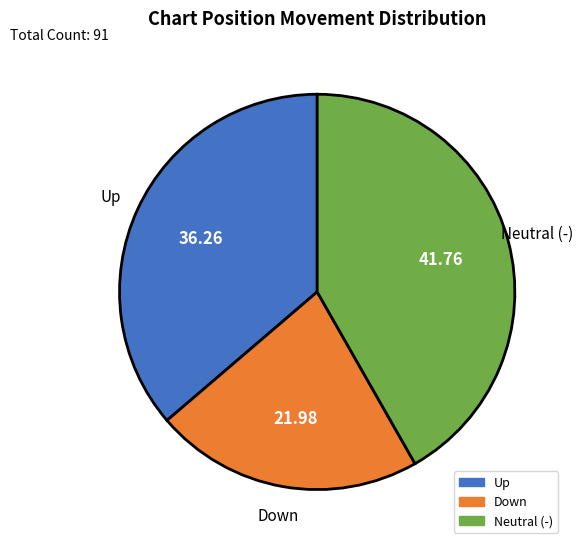

Is there a majority slice in this chart?

No